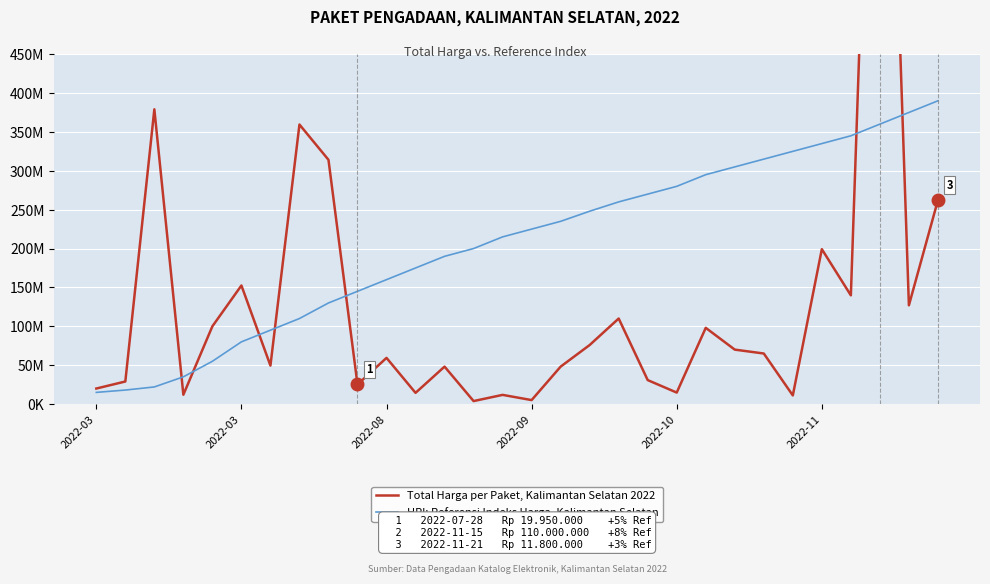

What is the difference between the second highest and second lowest values in the HPI: Referensi Indeks Harga, Kalimantan Selatan series?

357000000